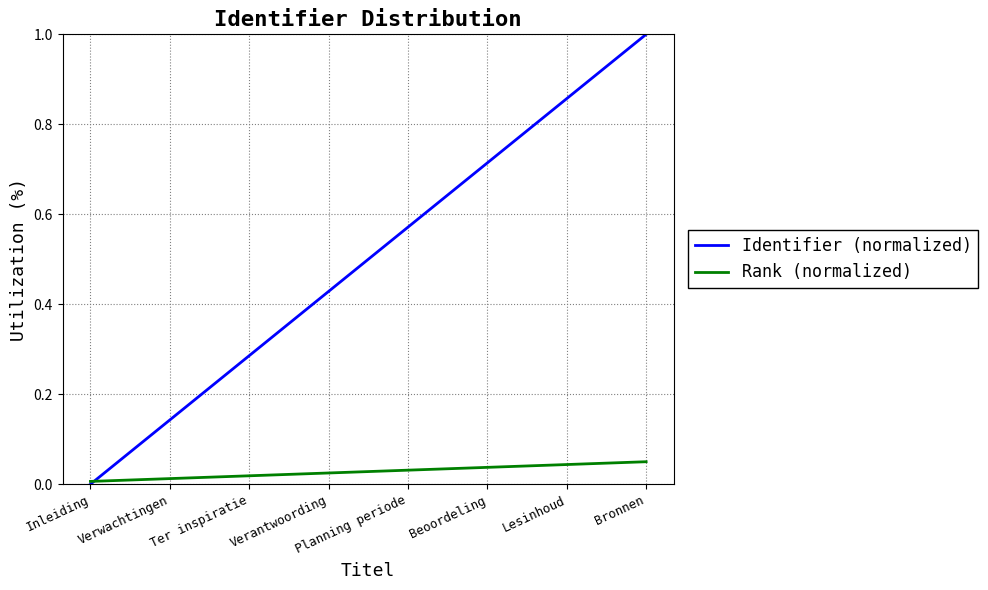

At how many categories does at least one series exceed 0?

8